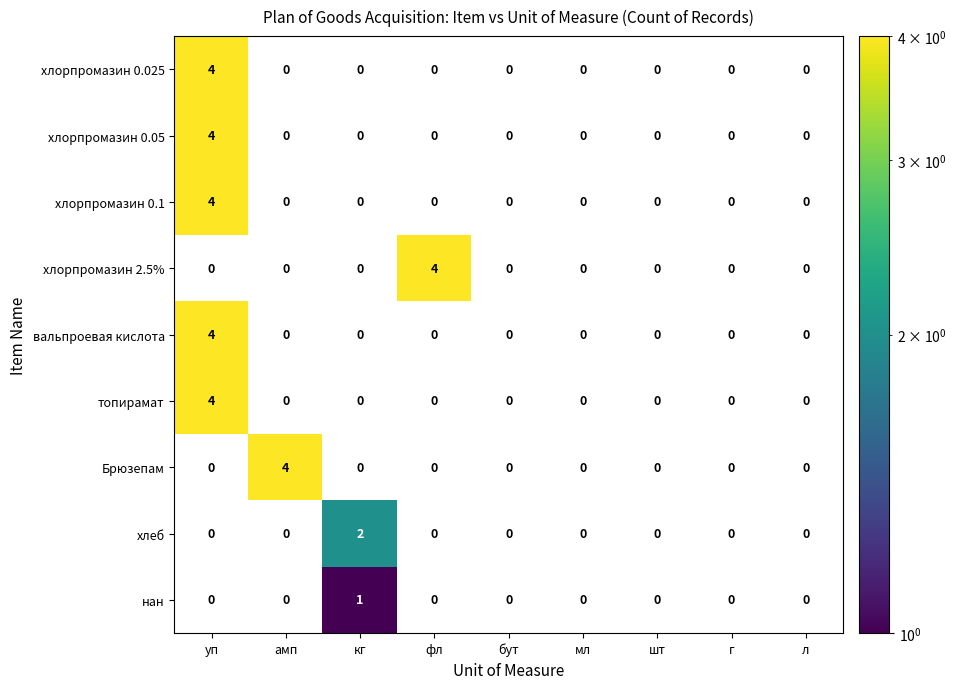

What is the maximum value for хлорпромазин 0.1?

4